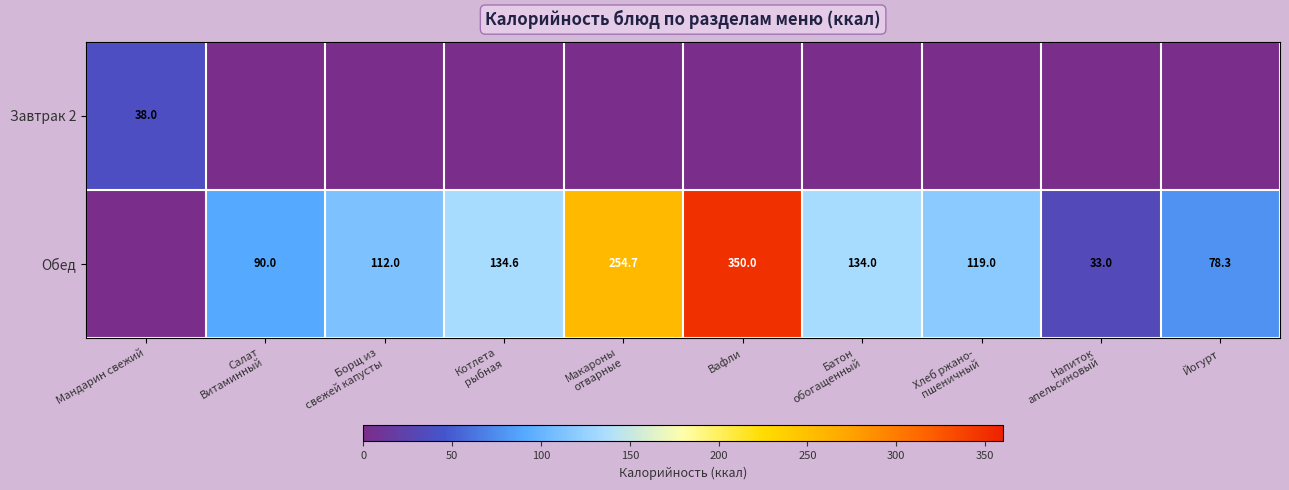

The Обед series shows 129.6 at Йогурт. True or false?

False